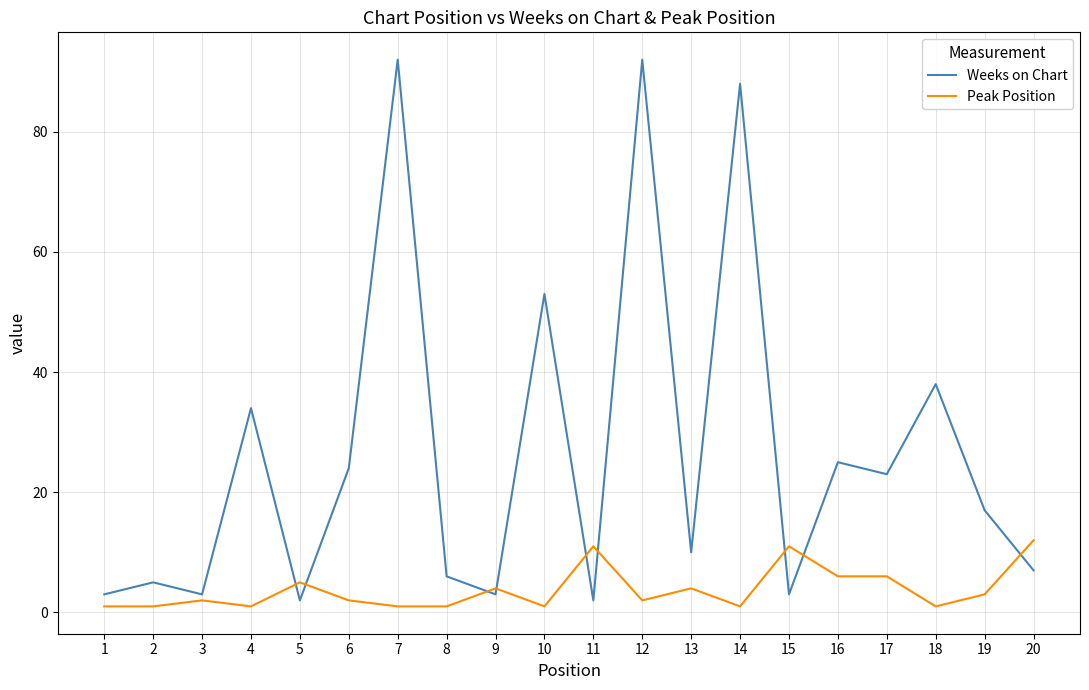

After their last crossing, which series has the higher values: Peak Position or Weeks on Chart?

Peak Position